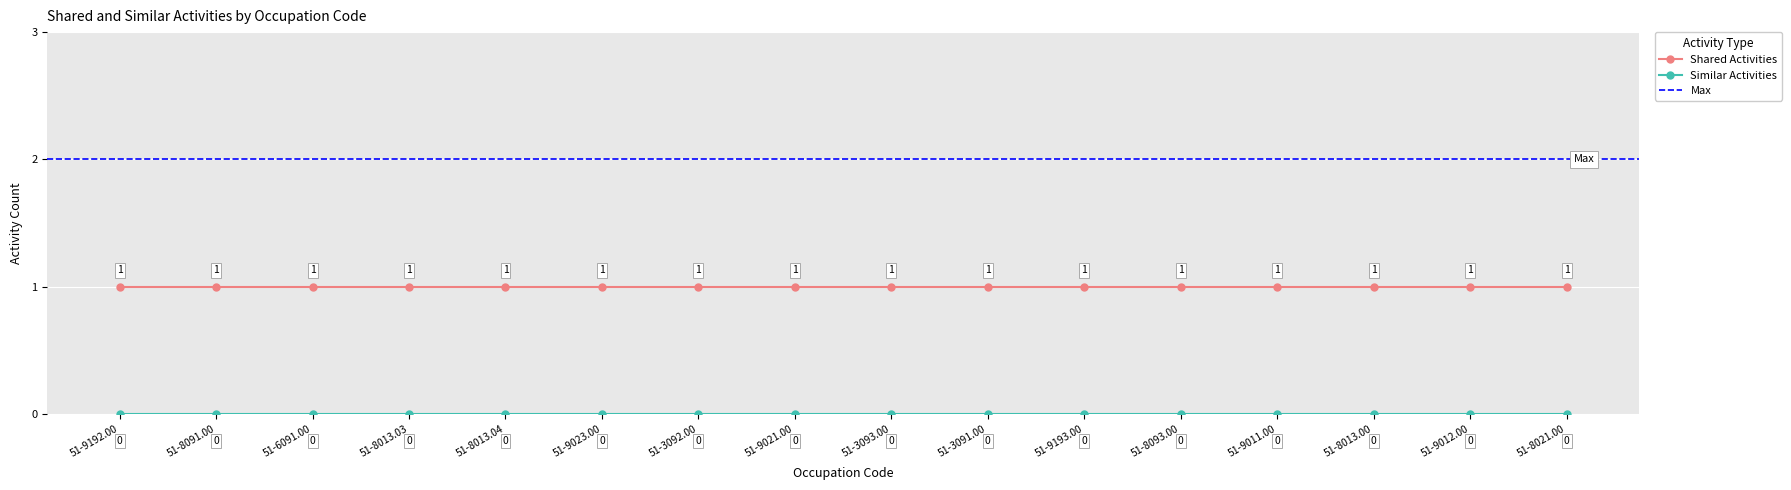

Rank the series at 51-9012.00 from highest to lowest value.

Shared Activities, Similar Activities